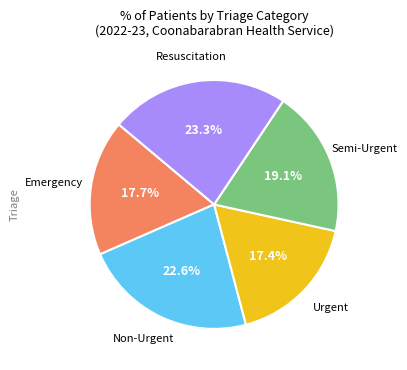

Is there any slice that represents more than half of the pie?

No